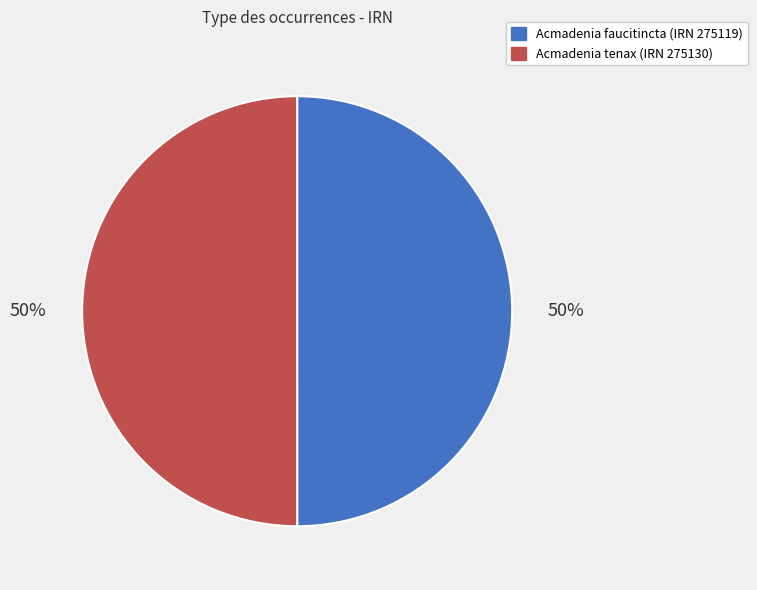

True or false: Acmadenia tenax (IRN 275130) accounts for 50% of the total.

True